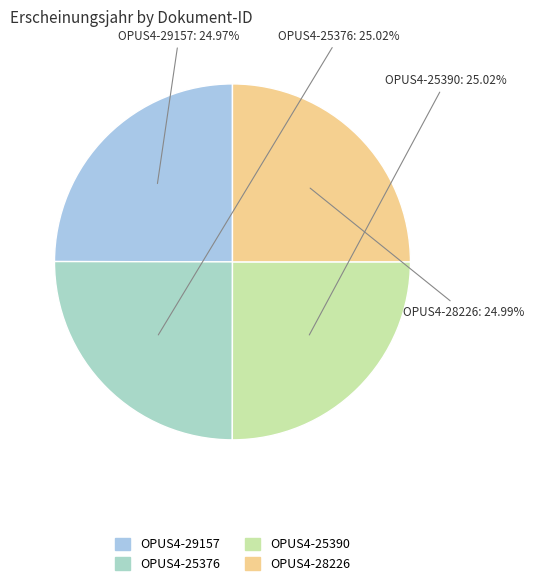

Approximately how many times larger is the value at OPUS4-28226 compared to OPUS4-29157?

1.0